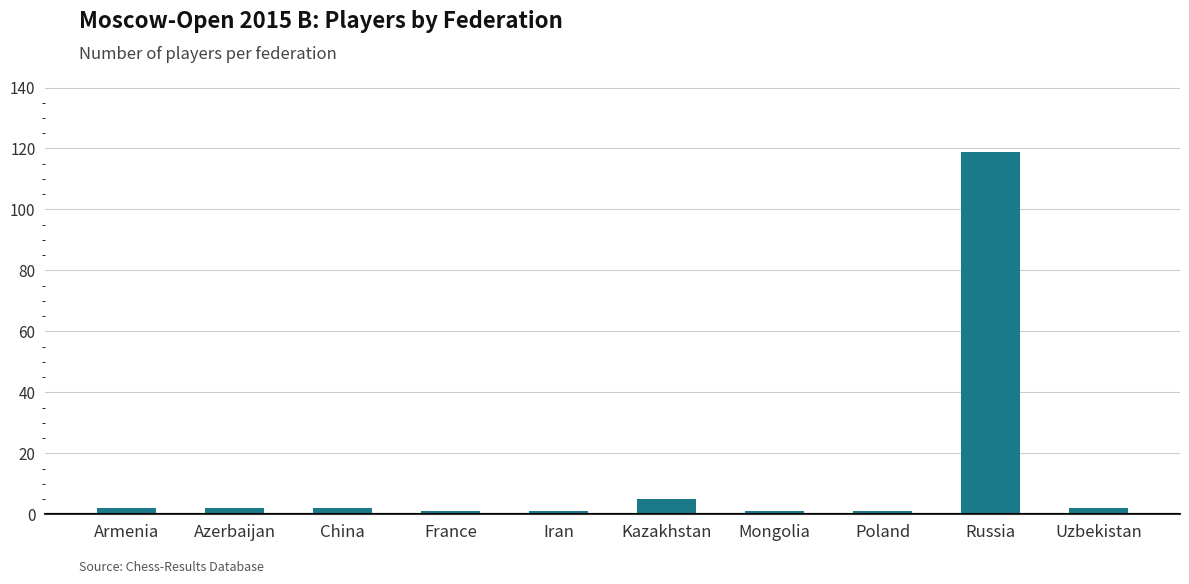

What is the change in value from Armenia to Poland?

-1